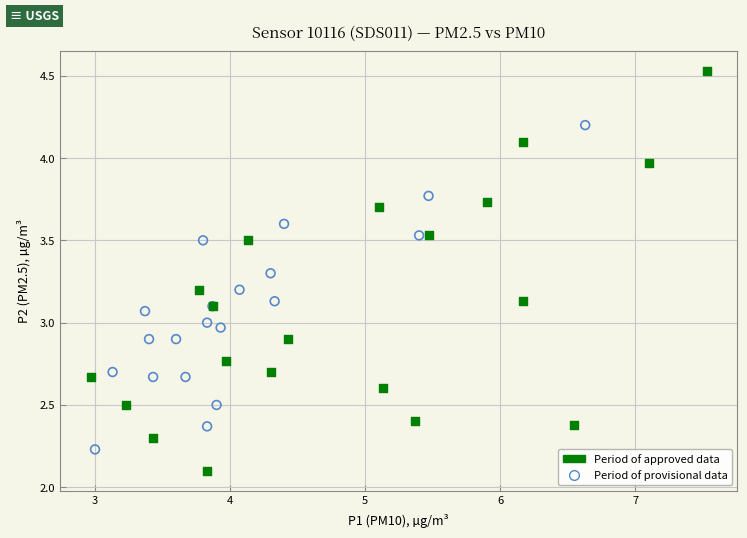

Which series contains the lowest Y value?

Period of approved data